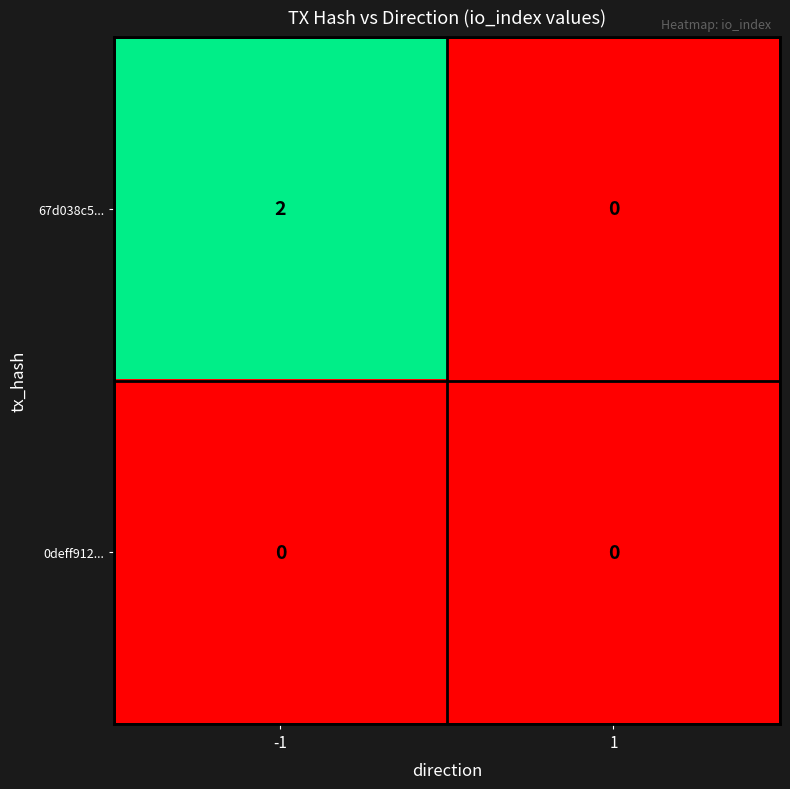

Which series changed the most between -1 and 1?

67d038c5...